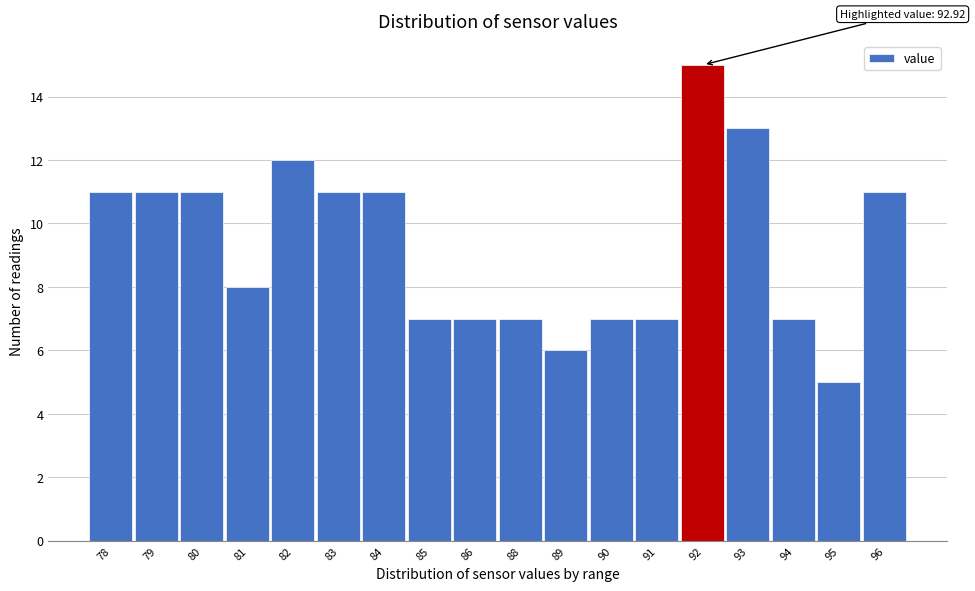

Reading left to right, transcribe all the data shown in this chart.

78=11	79=11	80=11	81=8	82=12	83=11	84=11	85=7	86=7	88=7	89=6	90=7	91=7	92=15	93=13	94=7	95=5	96=11